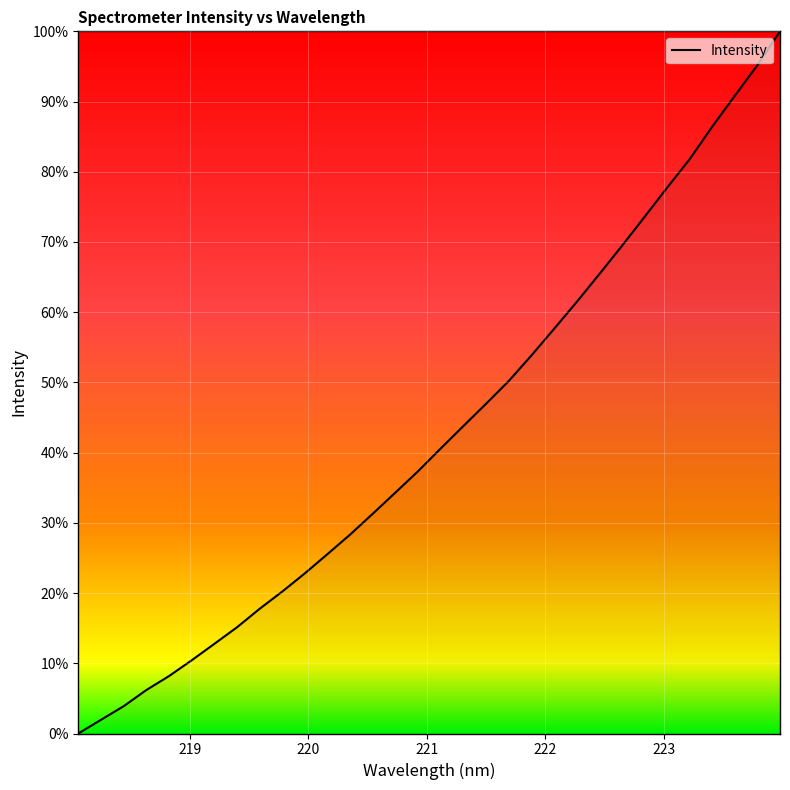

What is the difference between the maximum and minimum values?

100.0